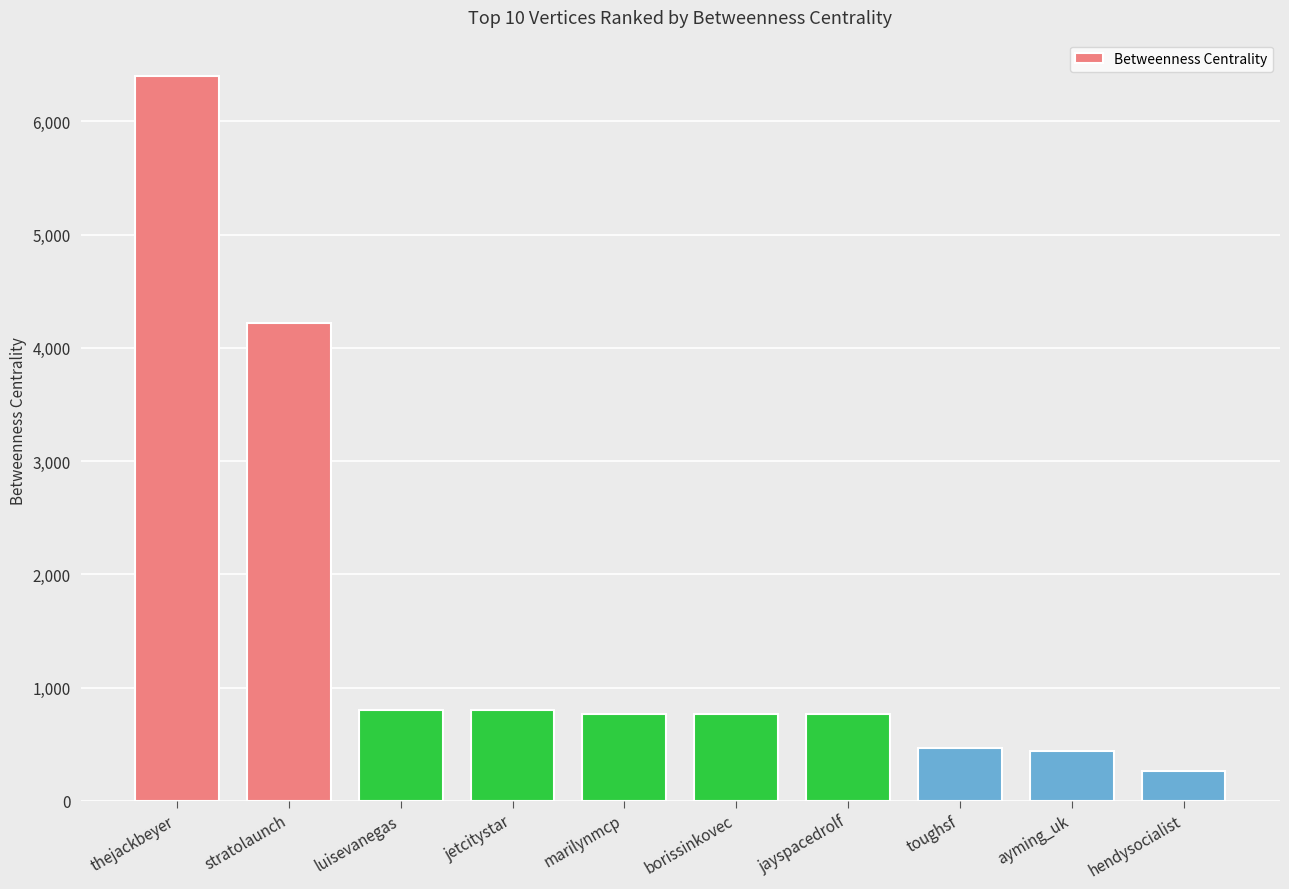

True or false: the data shows 770.4 at marilynmcp.

True